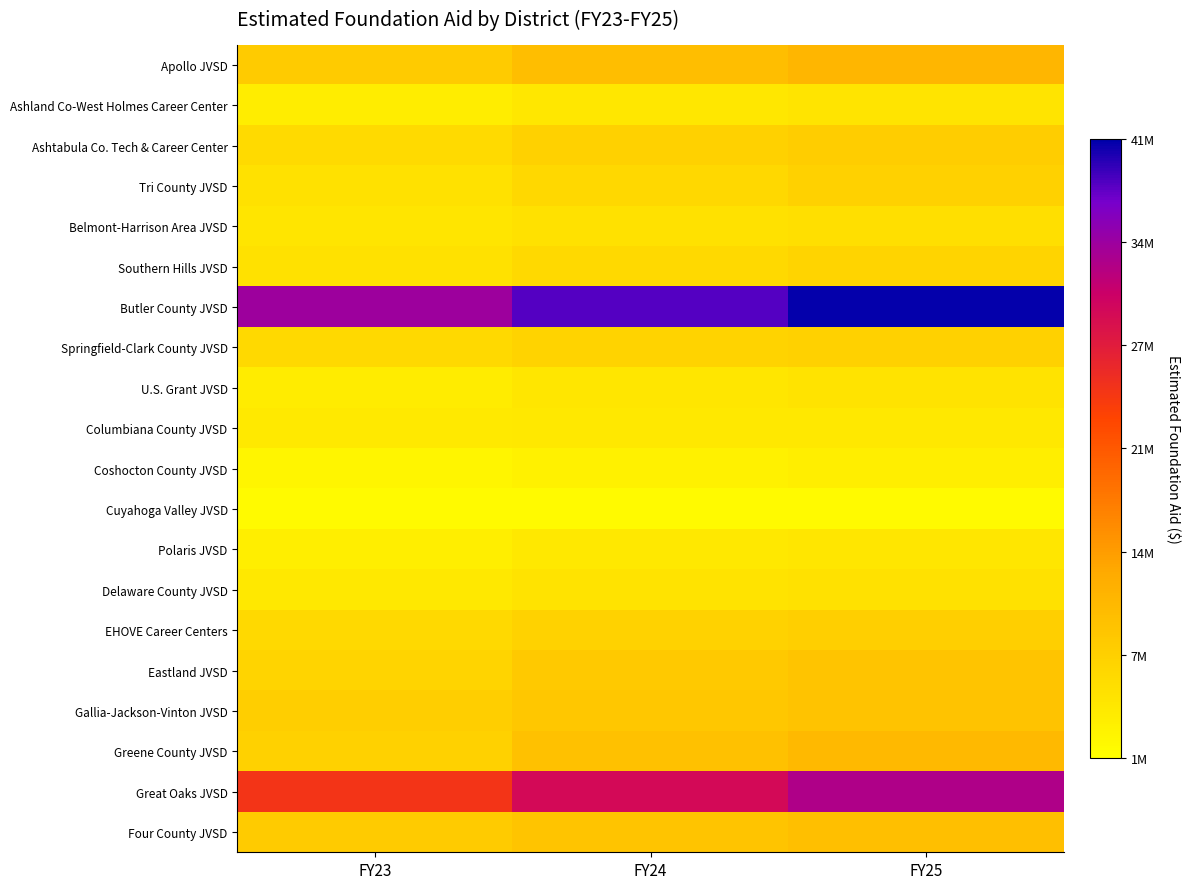

Reading left to right, what are all the values shown in this chart?

Apollo JVSD: FY23=8280425.1	FY24=10184974.0	FY25=11186777.7
Ashland Co-West Holmes Career Center: FY23=3616255.0	FY24=4396235.2	FY25=4851078.5
Ashtabula Co. Tech & Career Center: FY23=6243283.6	FY24=7411720.9	FY25=8075465.8
Tri County JVSD: FY23=5266206.3	FY24=6571484.7	FY25=7438633.2
Belmont-Harrison Area JVSD: FY23=4710123.6	FY24=5272845.8	FY25=5498542.9
Southern Hills JVSD: FY23=5358976.1	FY24=6328539.3	FY25=6985937.6
Butler County JVSD: FY23=34228552.6	FY24=38045168.0	FY25=40734398.9
Springfield-Clark County JVSD: FY23=6391026.6	FY24=7173904.0	FY25=7513727.6
U.S. Grant JVSD: FY23=3757654.6	FY24=4542256.9	FY25=5054480.2
Columbiana County JVSD: FY23=4056859.8	FY24=4141034.8	FY25=4197204.3
Coshocton County JVSD: FY23=2460170.2	FY24=3009004.7	FY25=3386373.7
Cuyahoga Valley JVSD: FY23=1729080.1	FY24=1730070.6	FY25=1731061.1
Polaris JVSD: FY23=3388522.2	FY24=4200075.1	FY25=4555143.9
Delaware County JVSD: FY23=4222501.5	FY24=5057705.8	FY25=5287592.3
EHOVE Career Centers: FY23=6324423.9	FY24=7362999.2	FY25=7857249.0
Eastland JVSD: FY23=7072582.0	FY24=8647663.0	FY25=9419212.9
Gallia-Jackson-Vinton JVSD: FY23=7945102.5	FY24=8959155.6	FY25=9524687.3
Greene County JVSD: FY23=7555898.2	FY24=9698753.8	FY25=10941020.0
Great Oaks JVSD: FY23=24750447.1	FY24=29905046.7	FY25=32987210.7
Four County JVSD: FY23=8213056.7	FY24=9380054.7	FY25=9993447.1